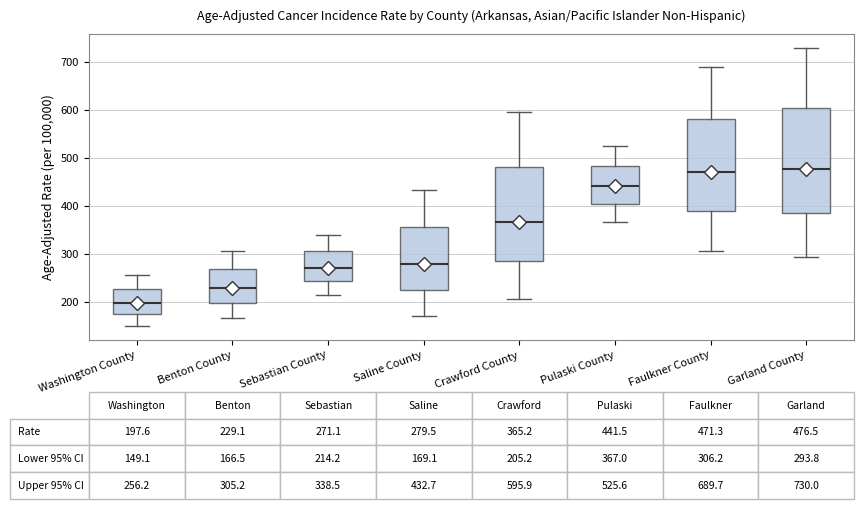

Which box is the tallest, from its lower edge to its upper edge?

Garland County